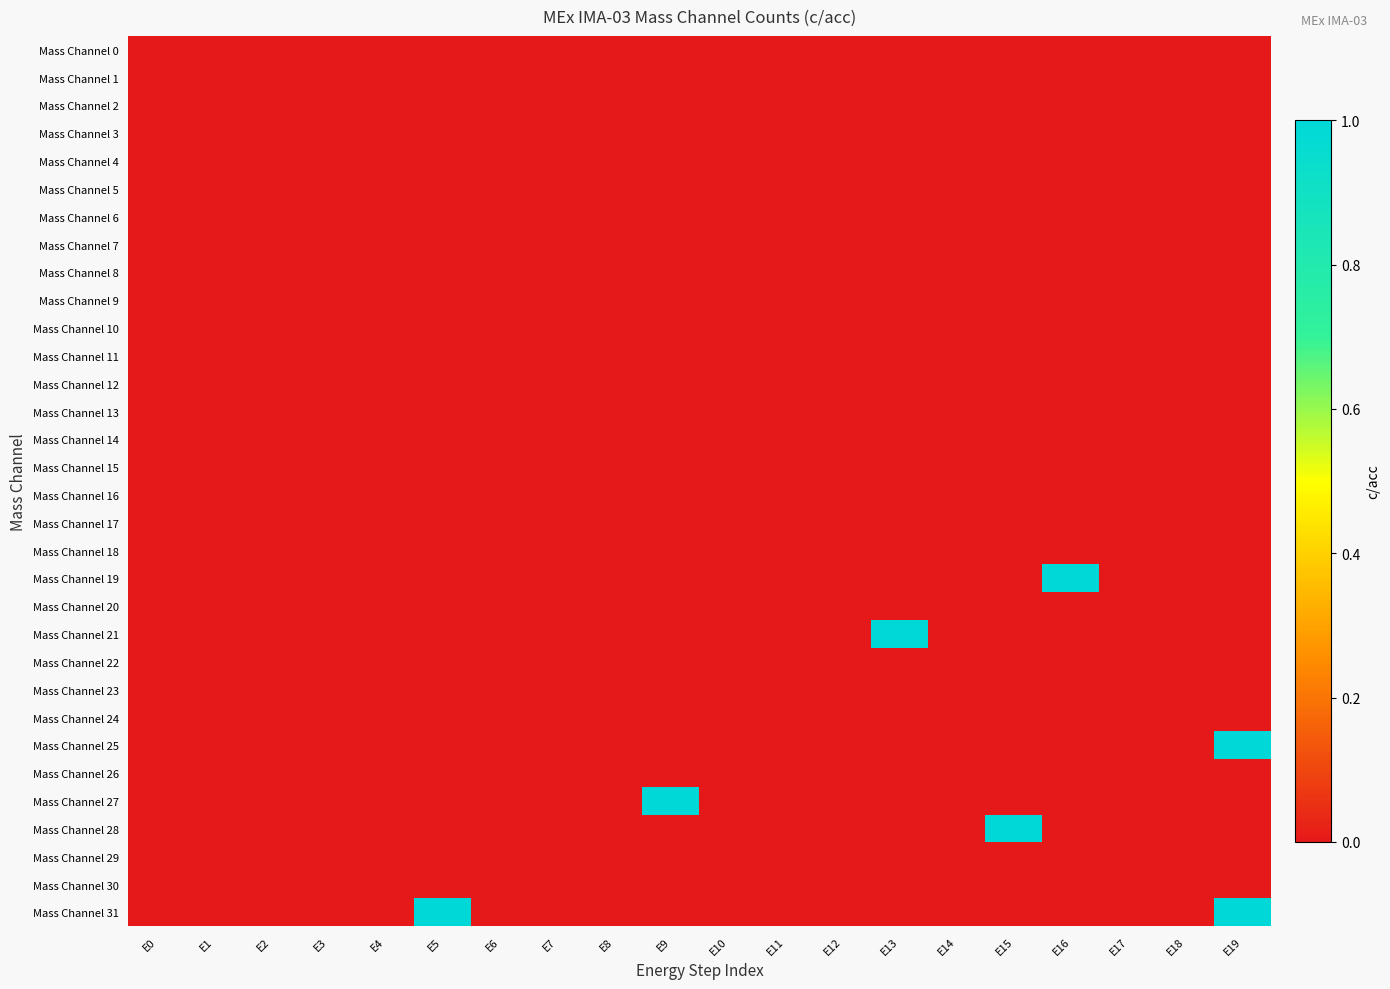

Which label corresponds to the smallest value in the chart?

E0